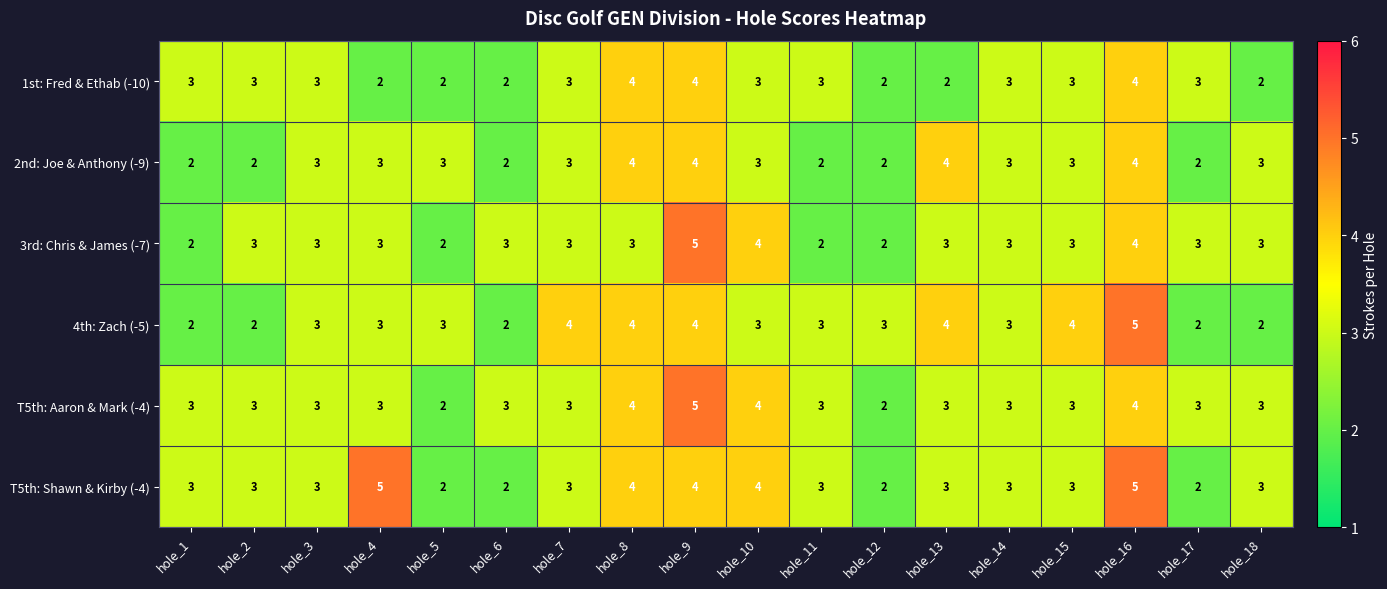

Is the value of T5th: Aaron & Mark (-4) at hole_11 greater than the value of 2nd: Joe & Anthony (-9) at hole_11?

Yes